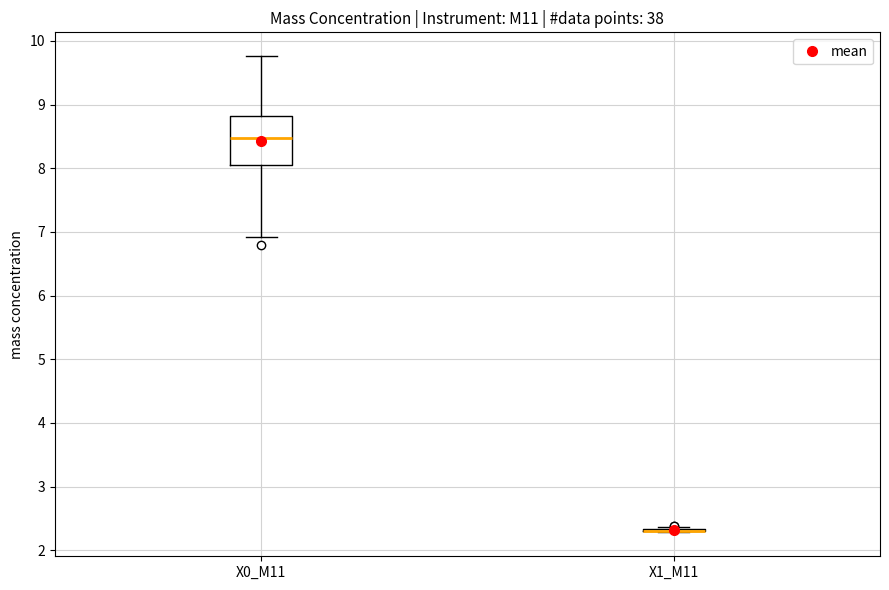

Reading left to right, read every box against the y-axis: the position of its median line, the range the box covers, and the ends of its whiskers. The values are not printed on the chart, so give them approximately, as read against the axis.

X0_M11: median 8.5, box 8.1 to 8.8, whiskers 6.9 to 9.8
X1_M11: box collapsed to a line at 2.3, whiskers 2.3 to 2.4